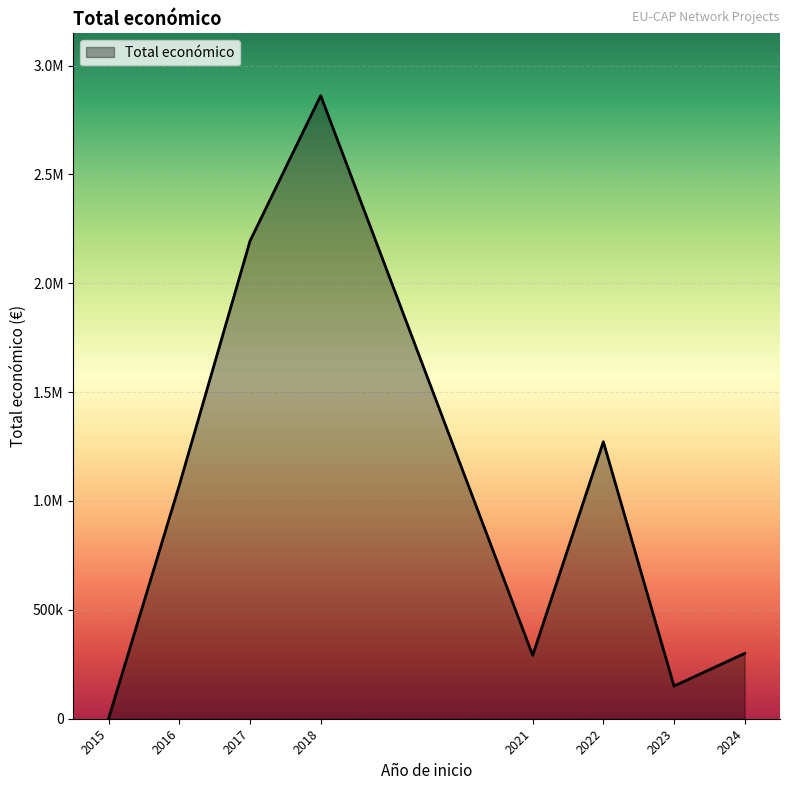

Does the chart display data point markers on the line(s)?

No